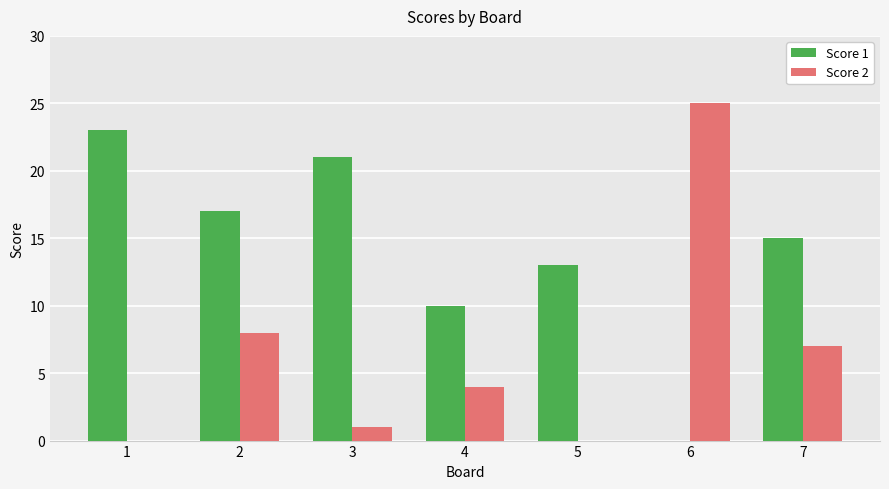

Does the chart contain stacked bars?

No